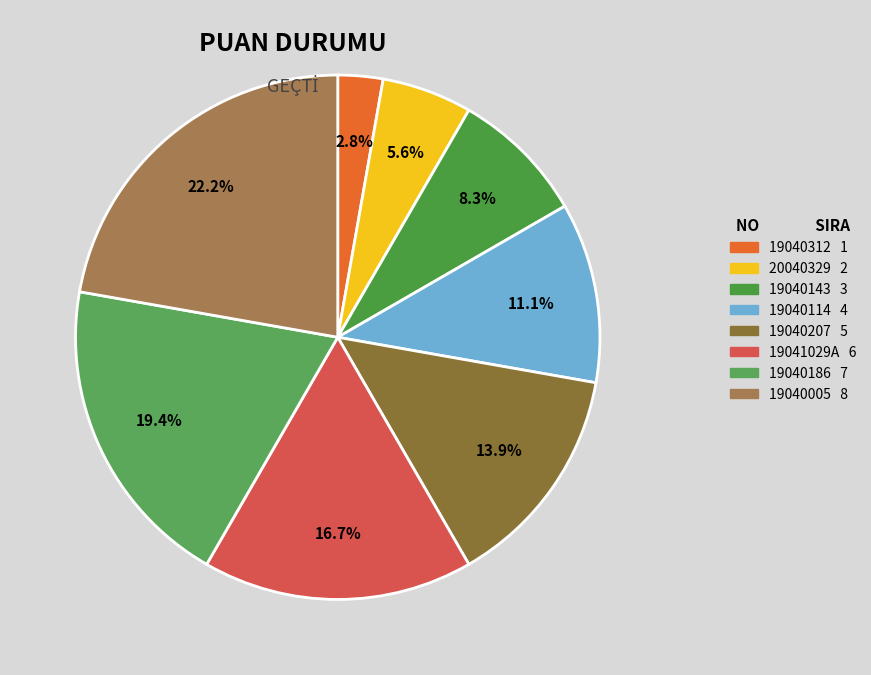

Is 19040114 the majority of the pie?

No